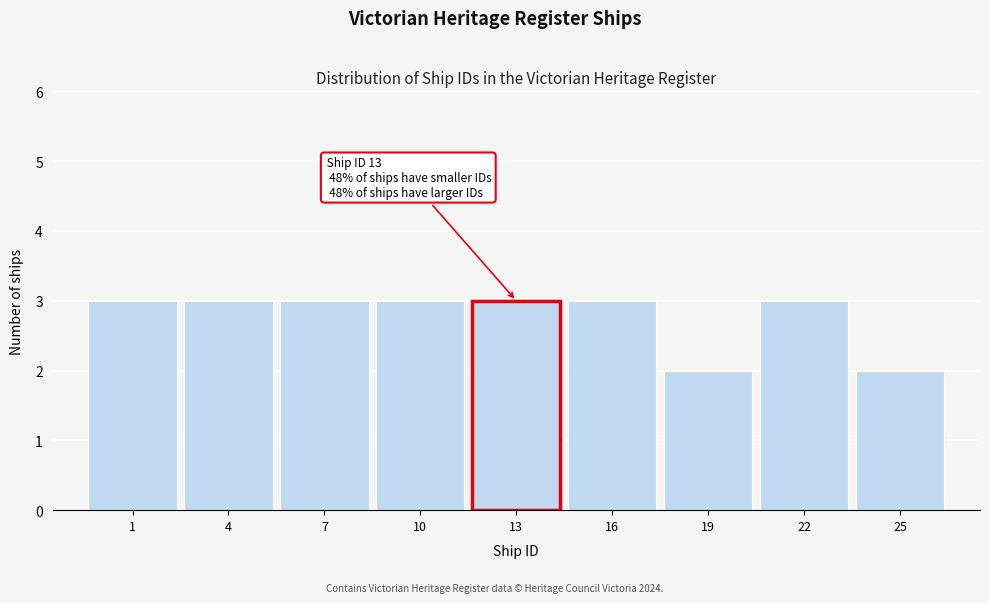

Reading right to left, transcribe all the data shown in this chart.

25=2	22=3	19=2	16=3	13=3	10=3	7=3	4=3	1=3